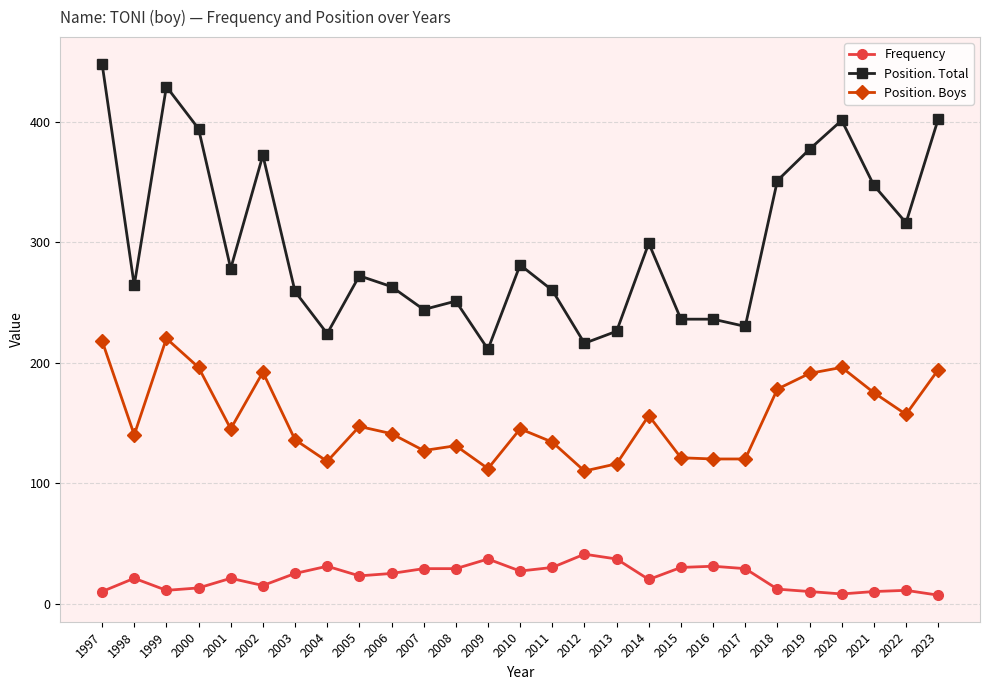

Between 2015 and 2020, which series saw the biggest shift?

Position. Total